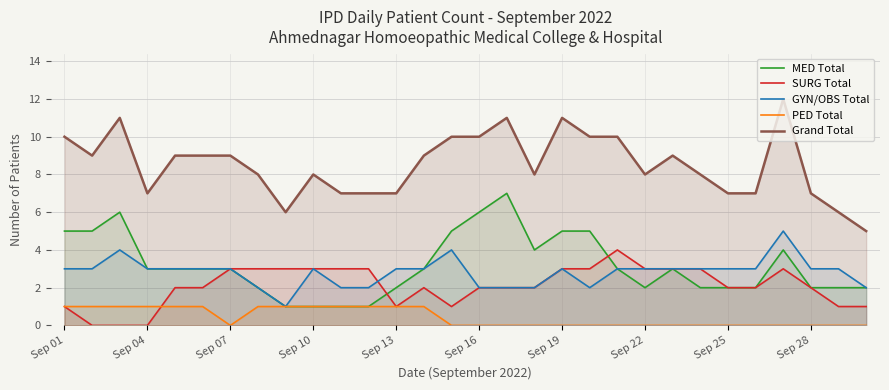

What is the difference between the highest and lowest values at Sep 22?

8